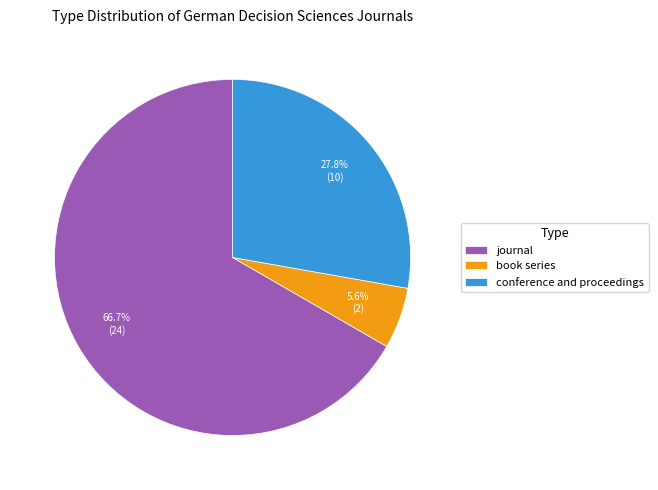

To the nearest percent, what percentage of the pie is book series?

6%